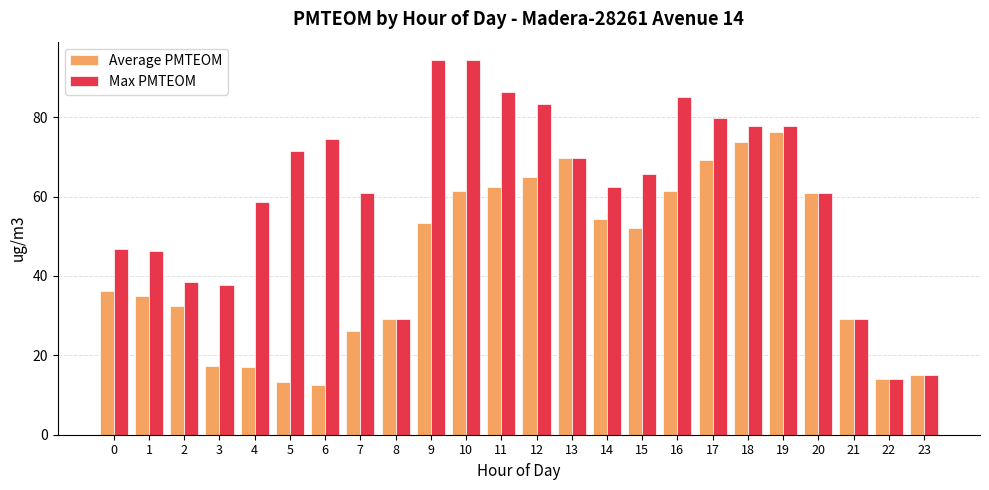

Are the bars horizontal?

No